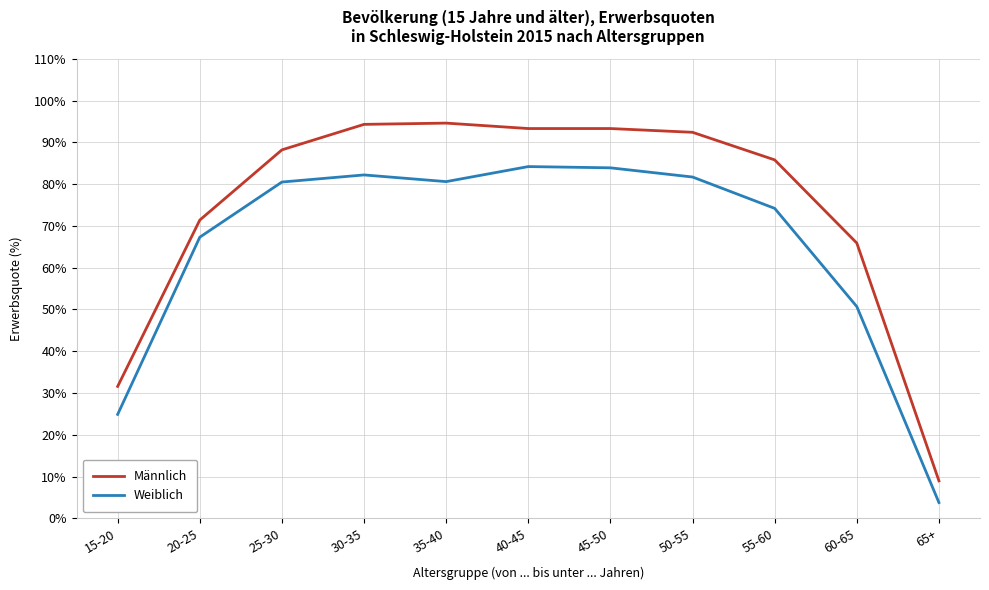

True or false: Männlich and Weiblich cross at least once.

False